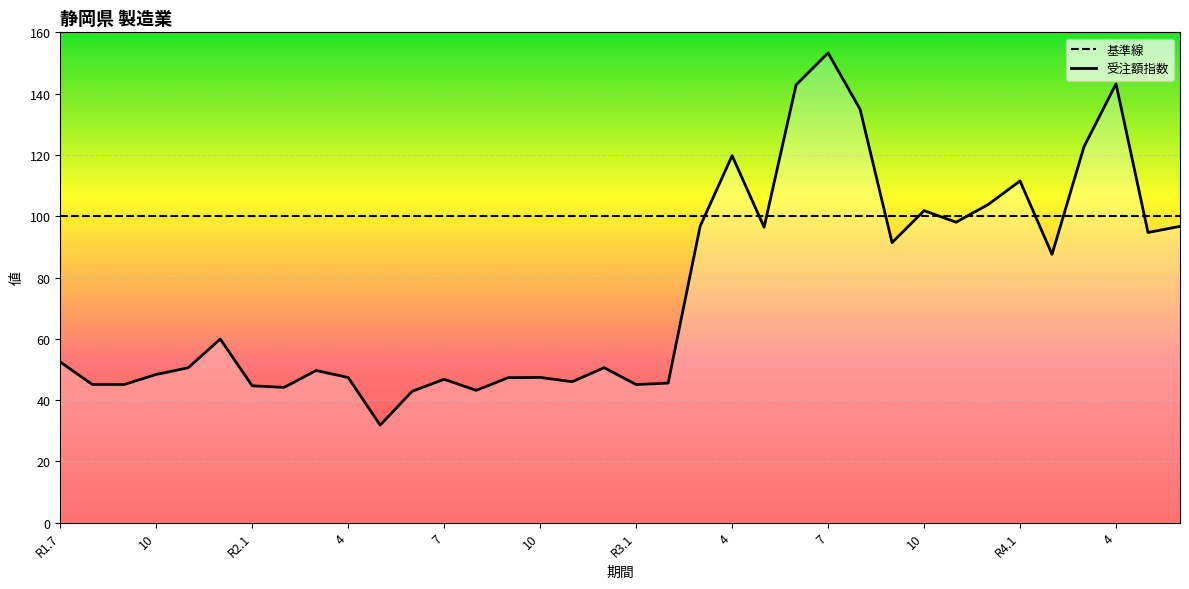

True or false: 基準線 has a value of 21.1 at 14.

False